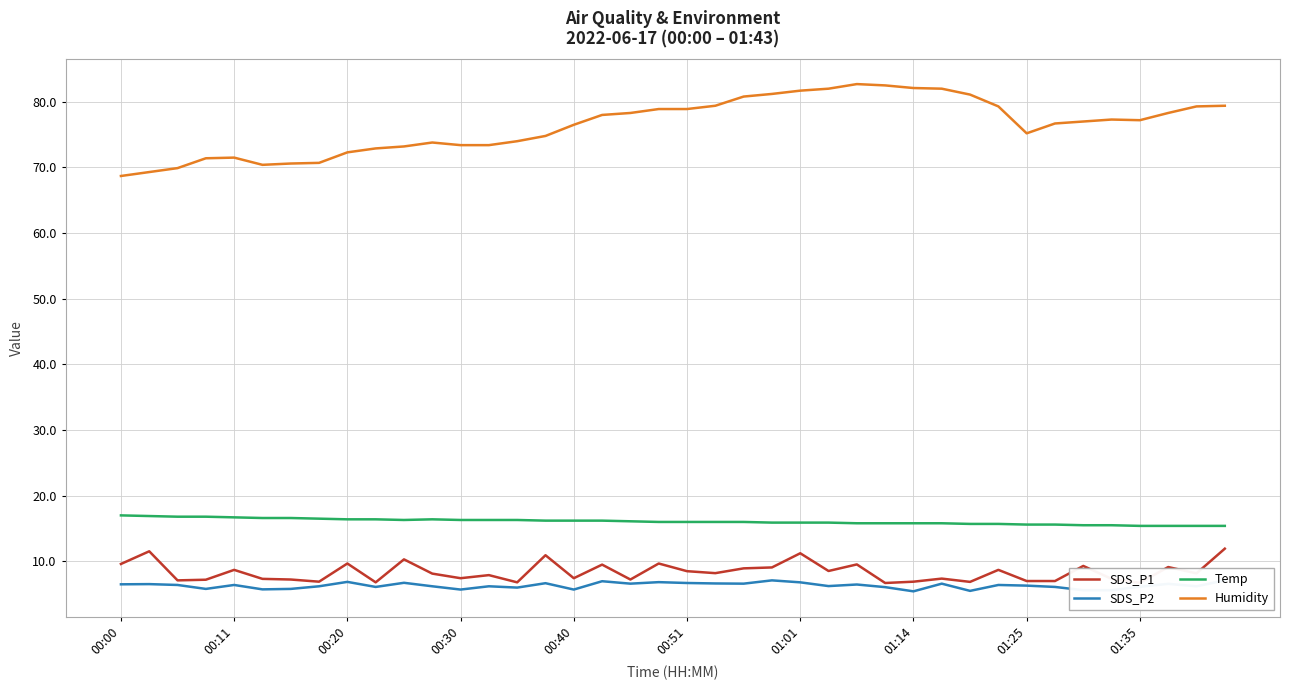

Reading left to right, list all the values displayed in this chart.

SDS_P1: 9.6	11.5	7.1	7.2	8.7	7.3	7.2	6.9	9.7	6.8	10.3	8.1	7.4	7.9	6.8	10.9	7.4	9.5	7.2	9.7	8.5	8.2	8.9	9.1	11.2	8.5	9.5	6.7	6.9	7.4	6.9	8.7	7.0	7.0	9.3	7.3	6.7	9.1	8.2	11.9
SDS_P2: 6.5	6.5	6.4	5.8	6.4	5.7	5.8	6.2	6.9	6.1	6.7	6.2	5.7	6.2	6.0	6.7	5.7	7.0	6.6	6.8	6.7	6.6	6.6	7.1	6.8	6.2	6.5	6.1	5.4	6.6	5.5	6.4	6.3	6.1	5.6	5.6	6.1	6.6	6.2	7.1
Temp: 17.0	16.9	16.8	16.8	16.7	16.6	16.6	16.5	16.4	16.4	16.3	16.4	16.3	16.3	16.3	16.2	16.2	16.2	16.1	16.0	16.0	16.0	16.0	15.9	15.9	15.9	15.8	15.8	15.8	15.8	15.7	15.7	15.6	15.6	15.5	15.5	15.4	15.4	15.4	15.4
Humidity: 68.7	69.3	69.9	71.4	71.5	70.4	70.6	70.7	72.3	72.9	73.2	73.8	73.4	73.4	74.0	74.8	76.5	78.0	78.3	78.9	78.9	79.4	80.8	81.2	81.7	82.0	82.7	82.5	82.1	82.0	81.1	79.3	75.2	76.7	77.0	77.3	77.2	78.3	79.3	79.4